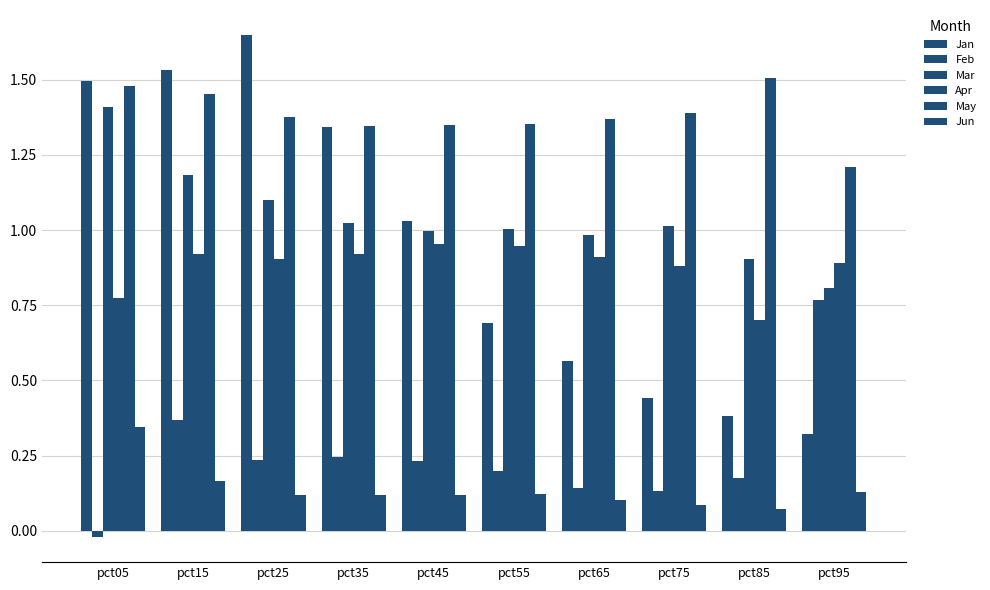

Between pct35 and pct75, which series saw the biggest shift?

Jan